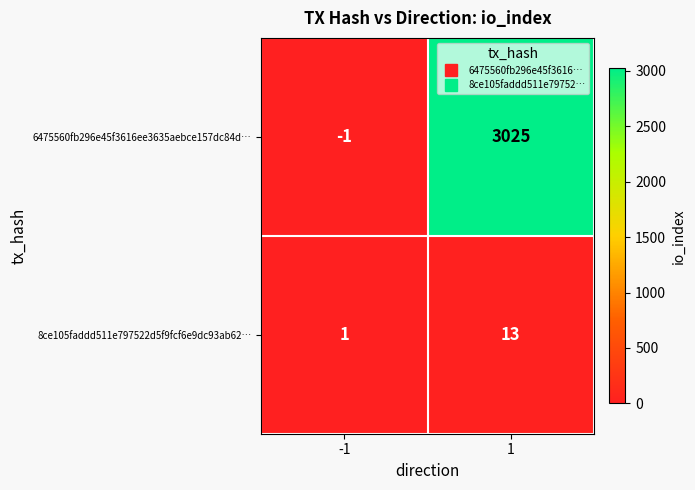

The value of 8ce105faddd511e797522d5f9fcf6e9dc93ab62… at 1 is 5. True or false?

False